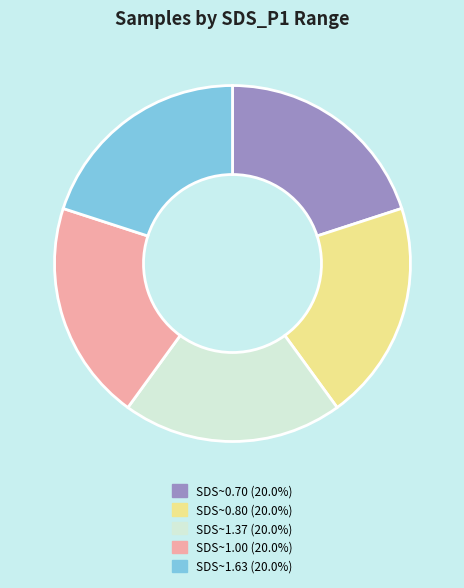

Is the sum of SDS~0.70 (20.0%) and SDS~1.63 (20.0%) greater than half?

No